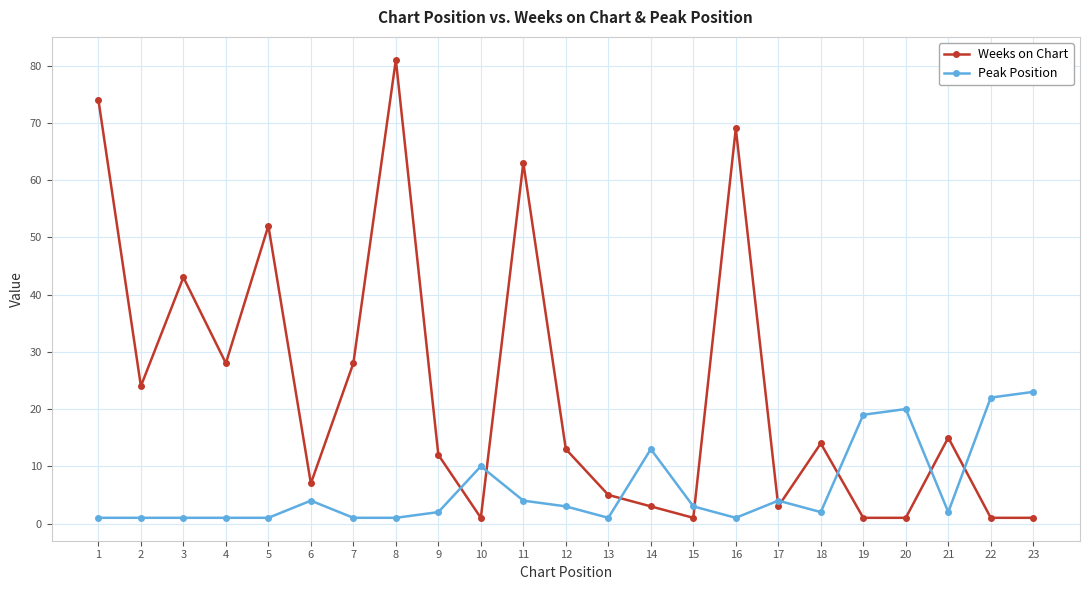

At which category does Weeks on Chart reach its first local valley?

2